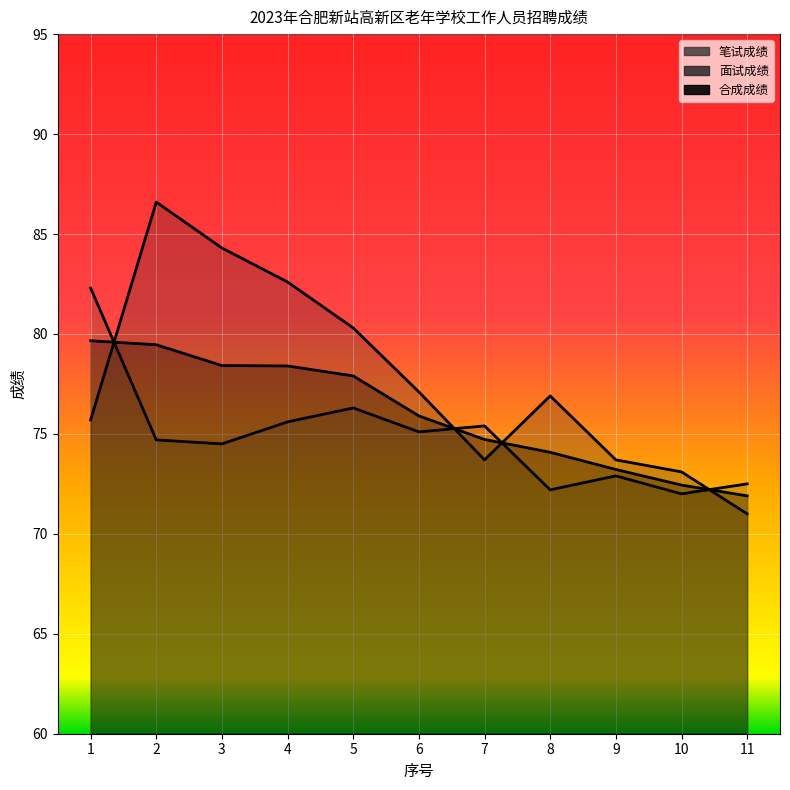

True or false: 笔试成绩 and 面试成绩 intersect in this chart.

True